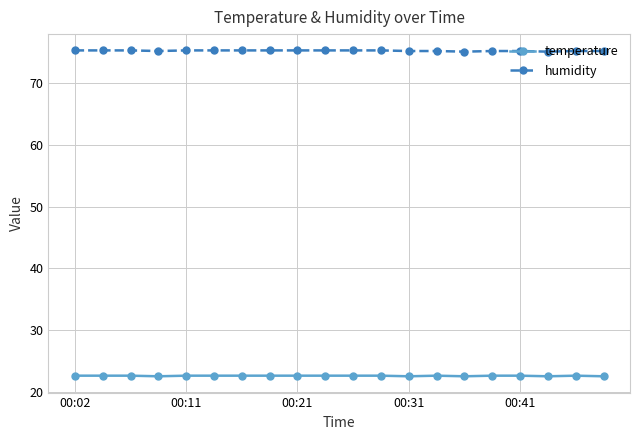

Which series has the largest total across all categories?

humidity